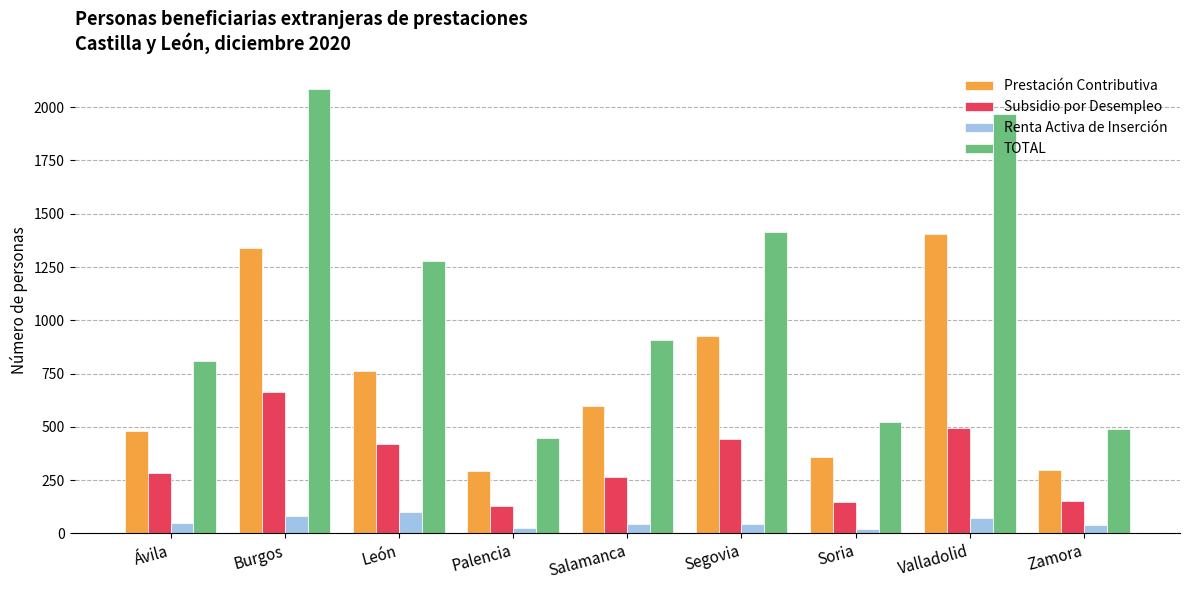

How many bars are there in total?

36